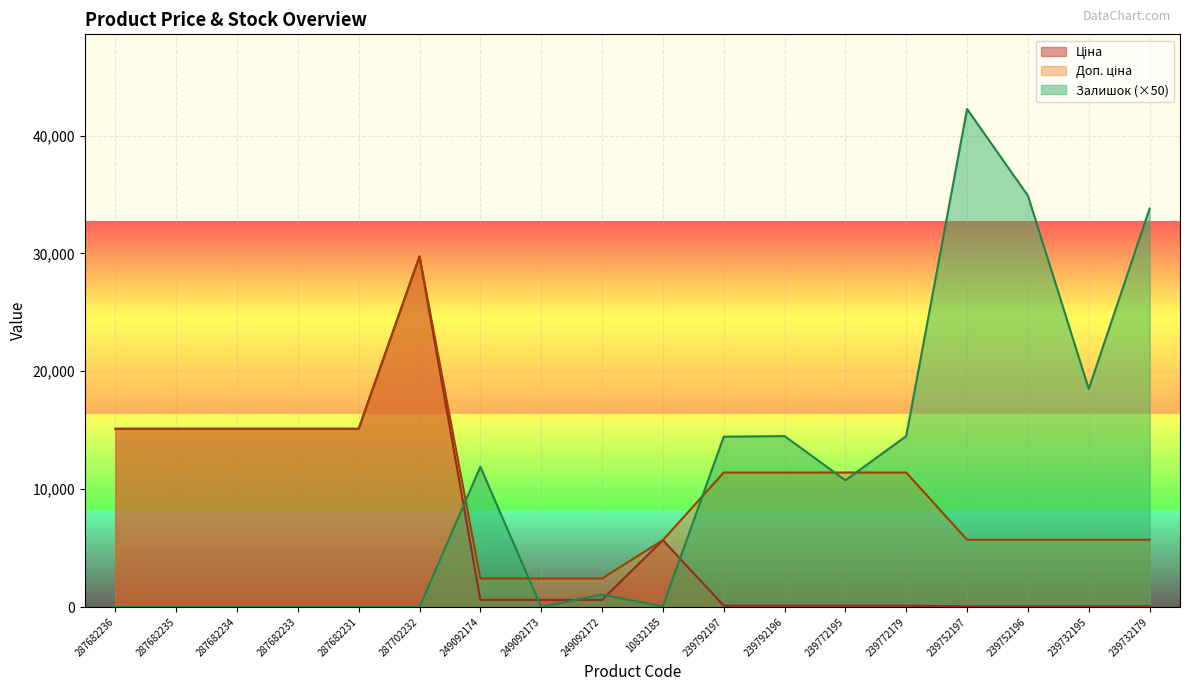

At how many categories does at least one series exceed 20338?

4